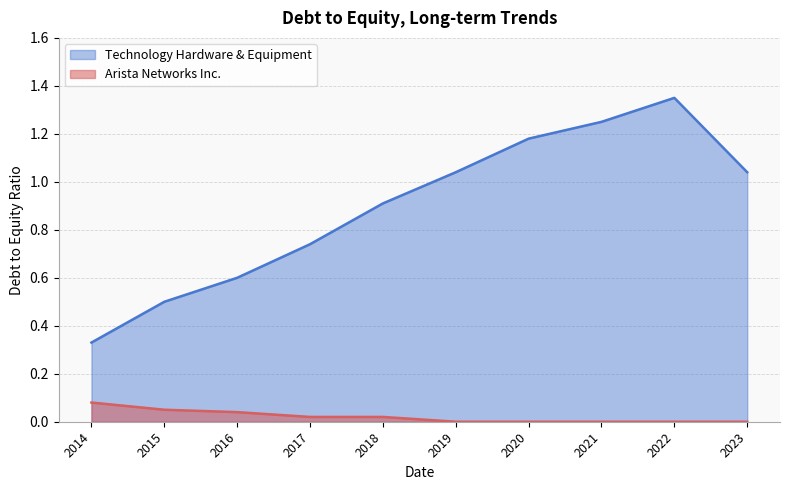

What value does the Technology Hardware & Equipment series have at 2016?

0.6